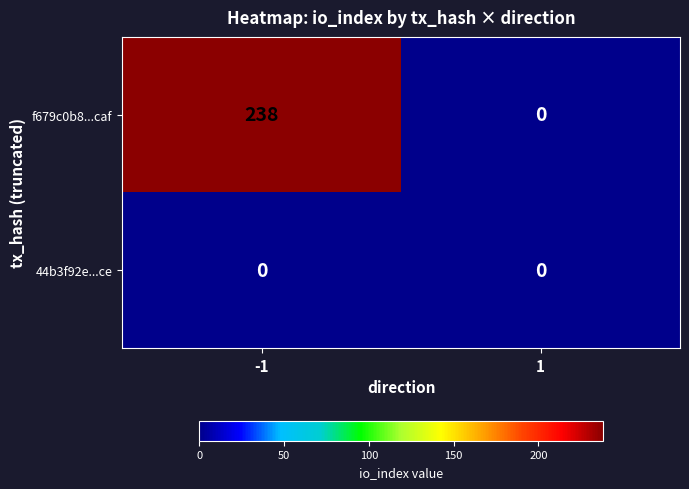

Is it true that f679c0b8...caf equals 238 at -1?

True